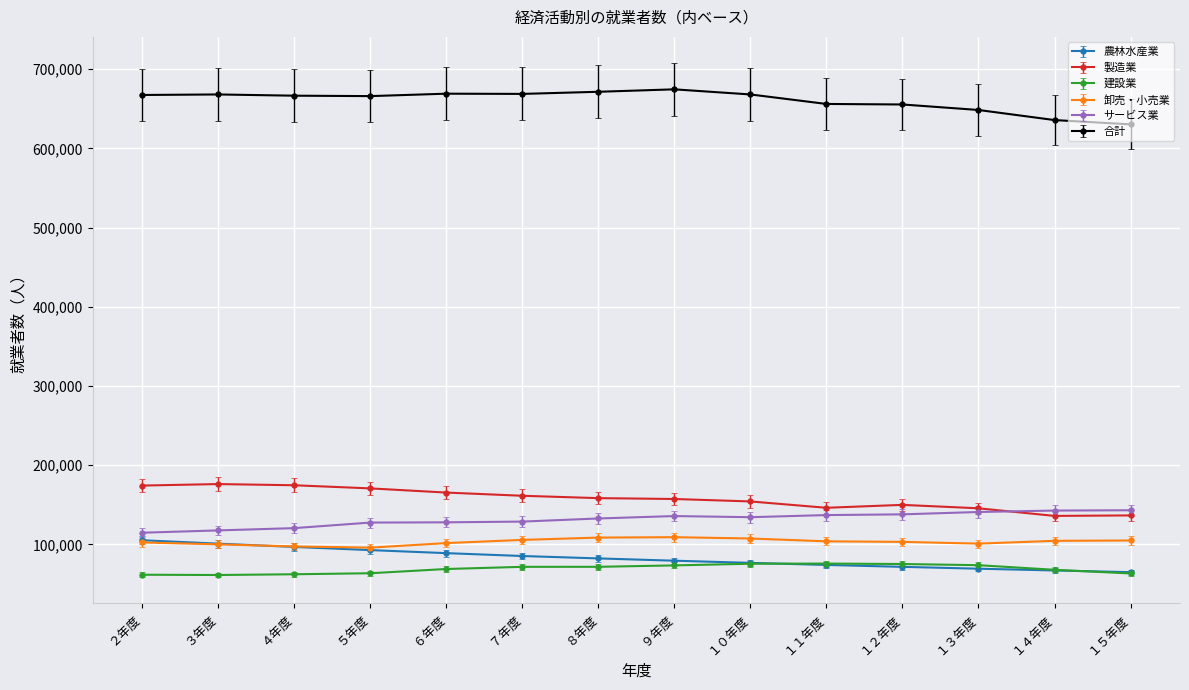

What is the spread (max minus min) of values at １５年度?

567070